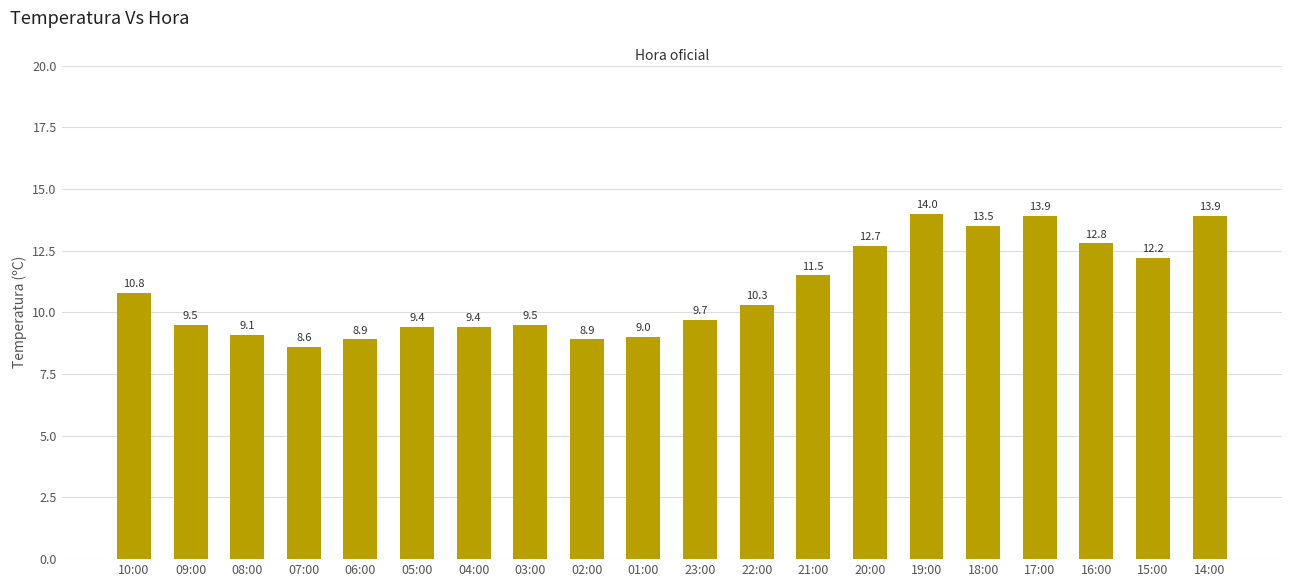

What is the difference between the second highest and second lowest values?

5.0